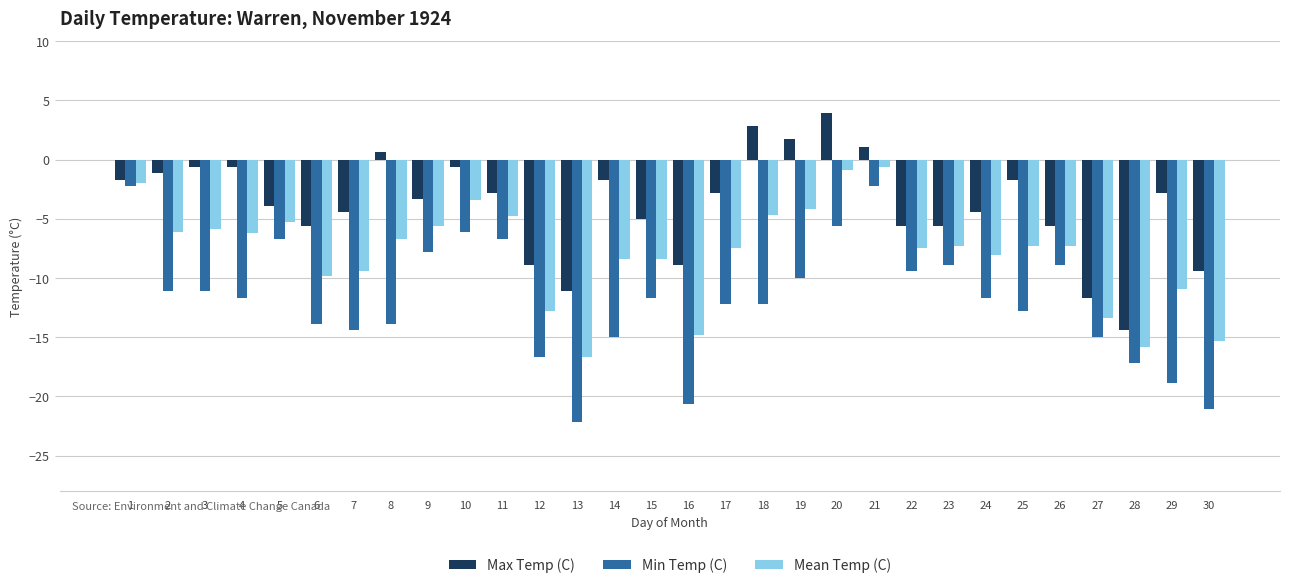

Is the value of Mean Temp (C) at 16 greater than the value of Min Temp (C) at 5?

No